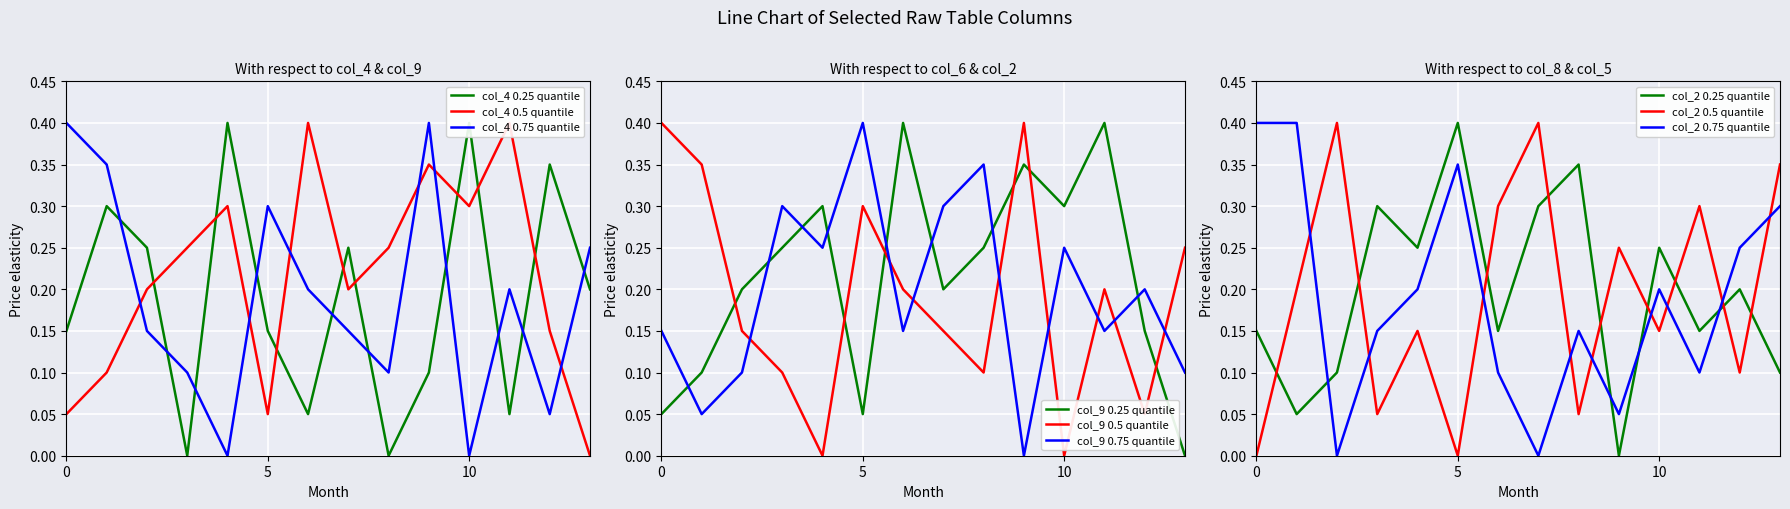

True or false: col_4 and col_9 intersect in this chart.

True